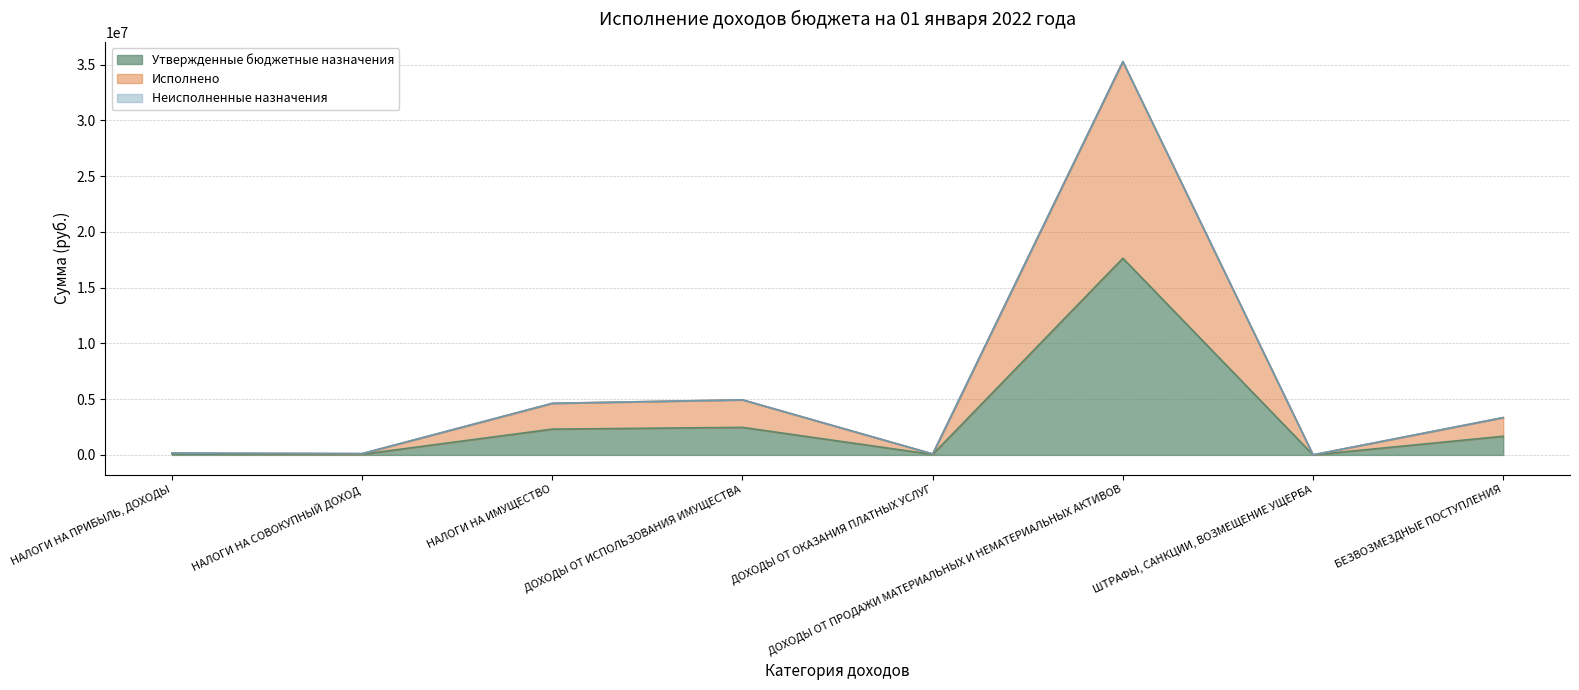

At which category does Исполнено reach its first local valley?

НАЛОГИ НА СОВОКУПНЫЙ ДОХОД